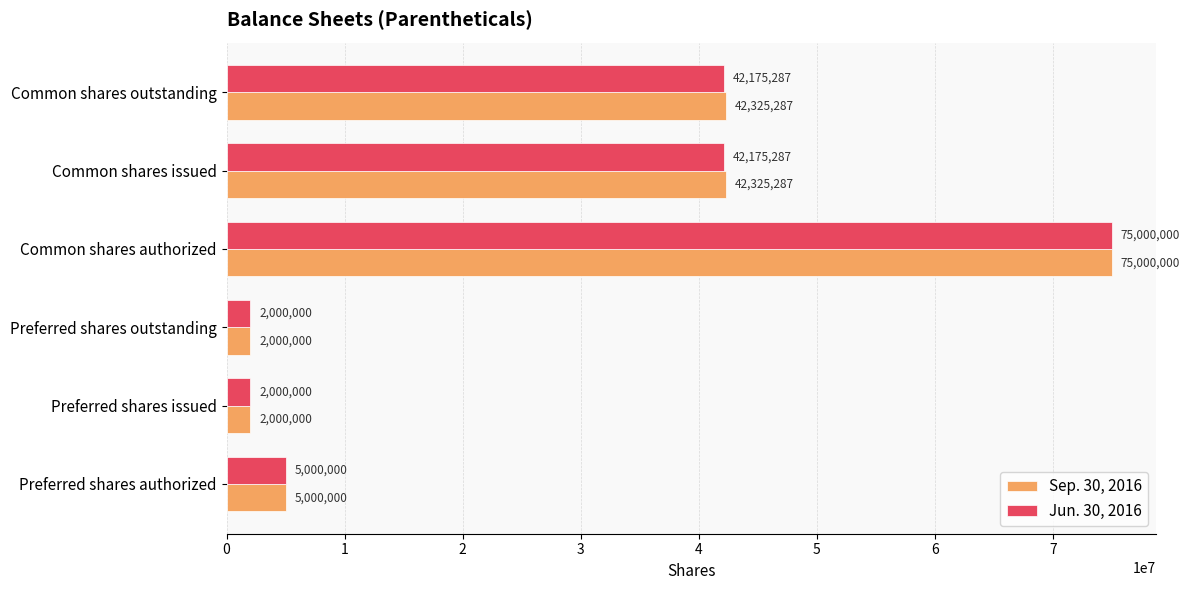

Which series changed the most between Preferred shares outstanding and Common shares issued?

Sep. 30, 2016